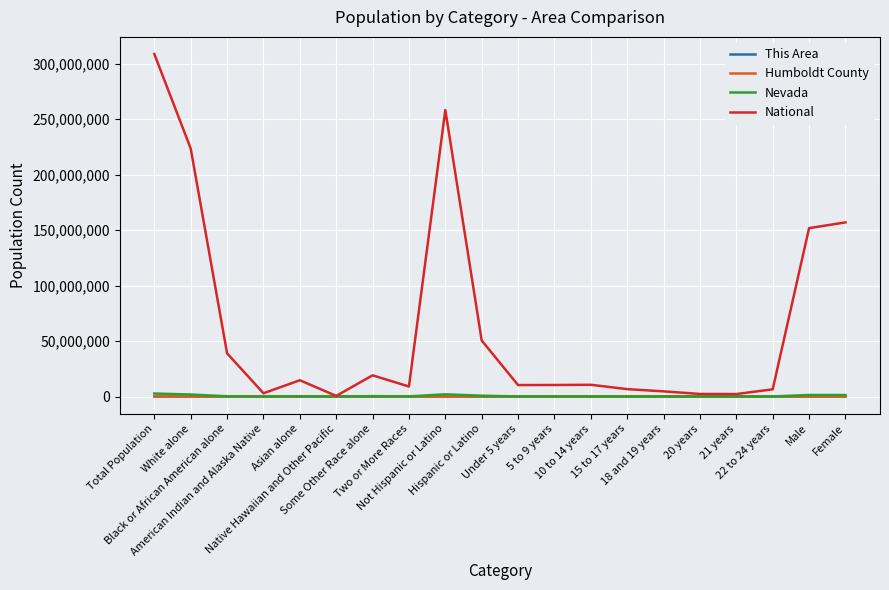

Which series has the widest spread of values?

National